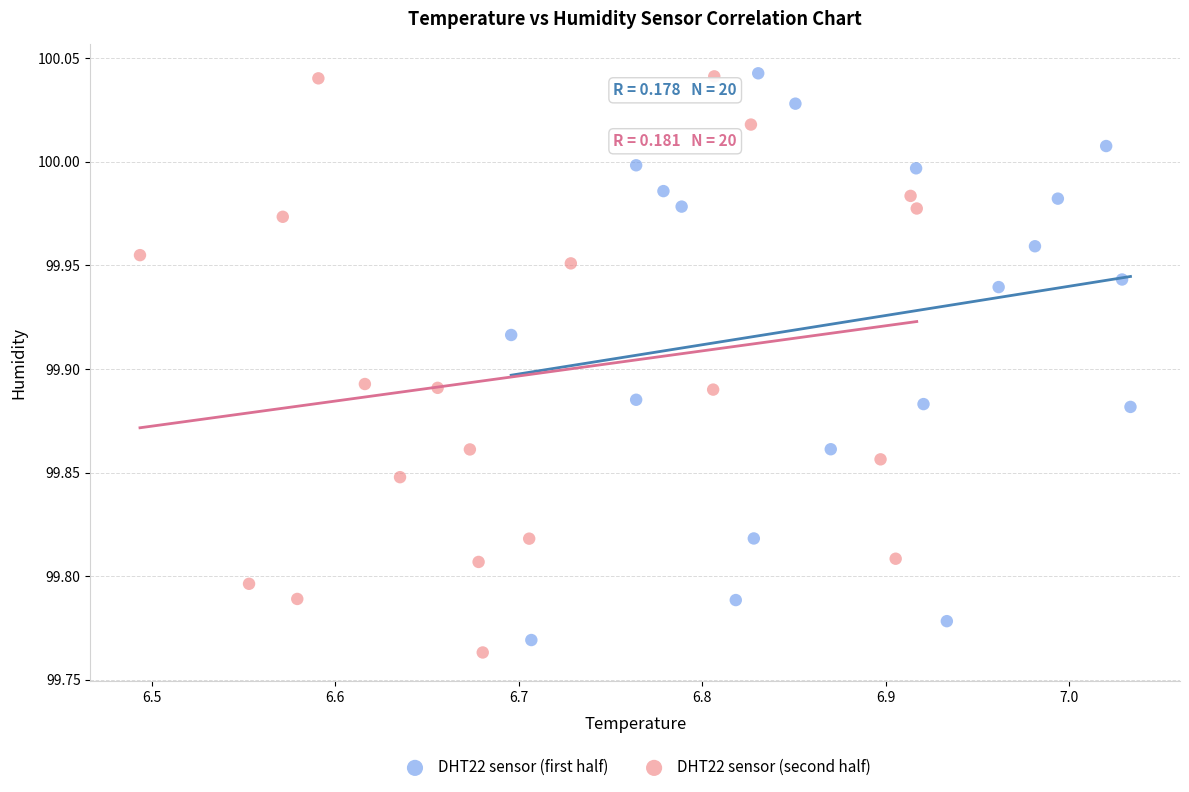

What are all the series names shown in the legend?

DHT22 sensor (first half), DHT22 sensor (second half)